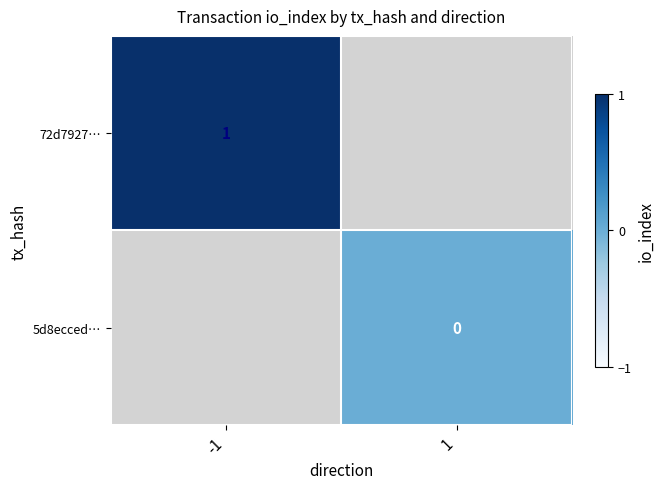

Is the value of 5d8ecced… at 1 greater than the value of 72d7927… at -1?

No